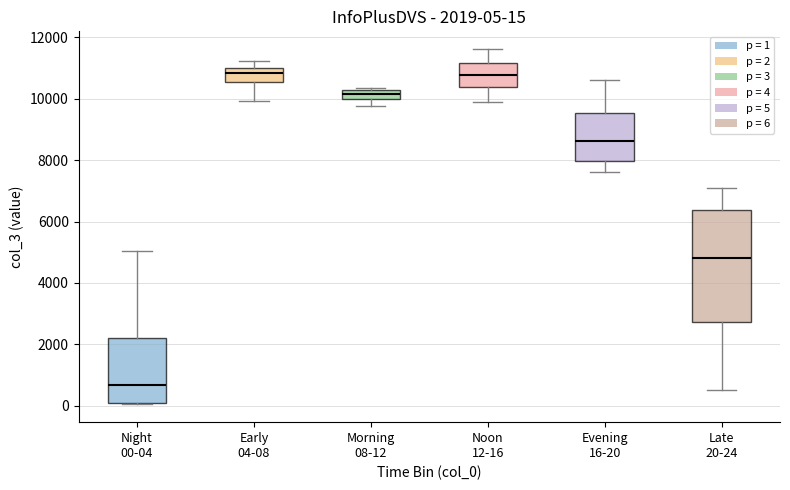

Which box's median line is the lowest?

Night 00-04